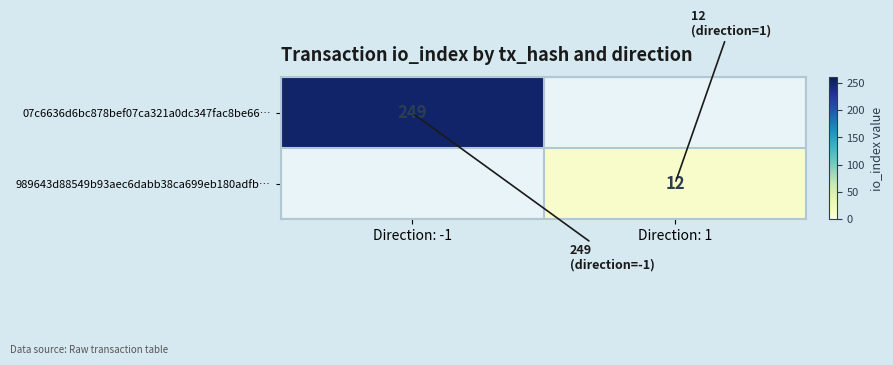

What is the smallest value displayed?

12.0